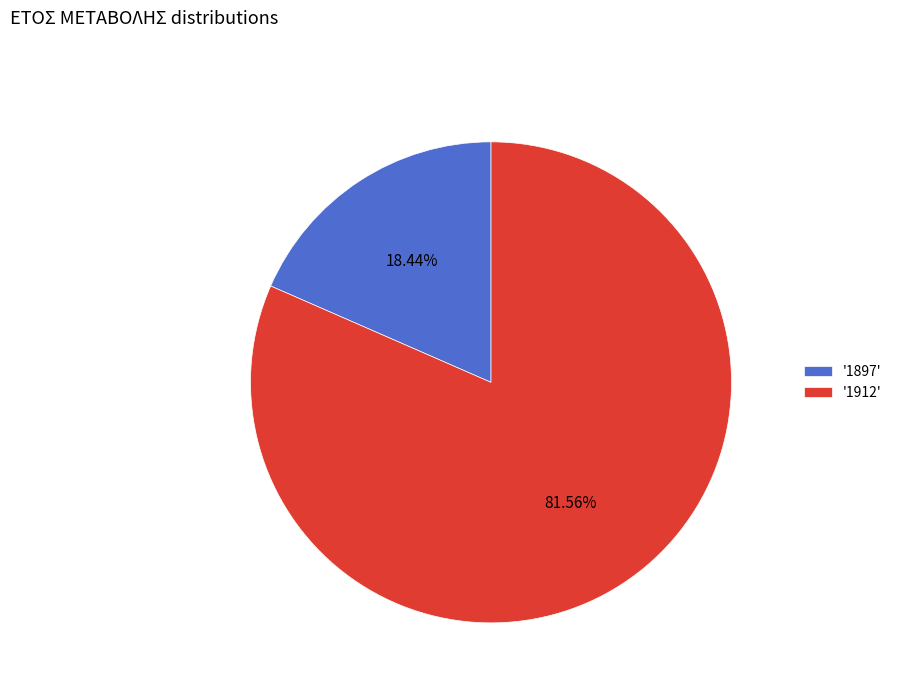

How many segments does this pie chart have?

2